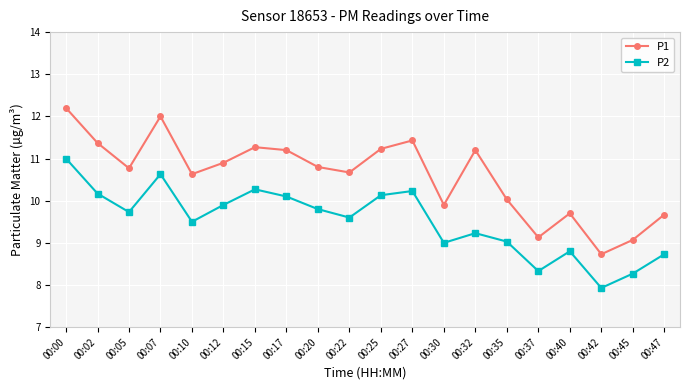

How many lines are shown in the chart?

2